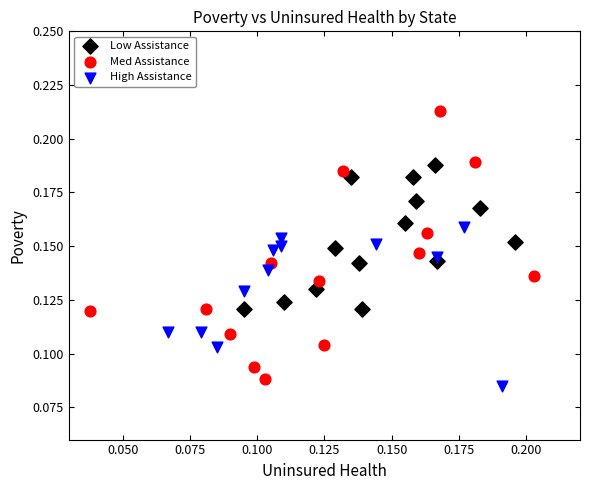

Which series contains the lowest Y value?

High Assistance